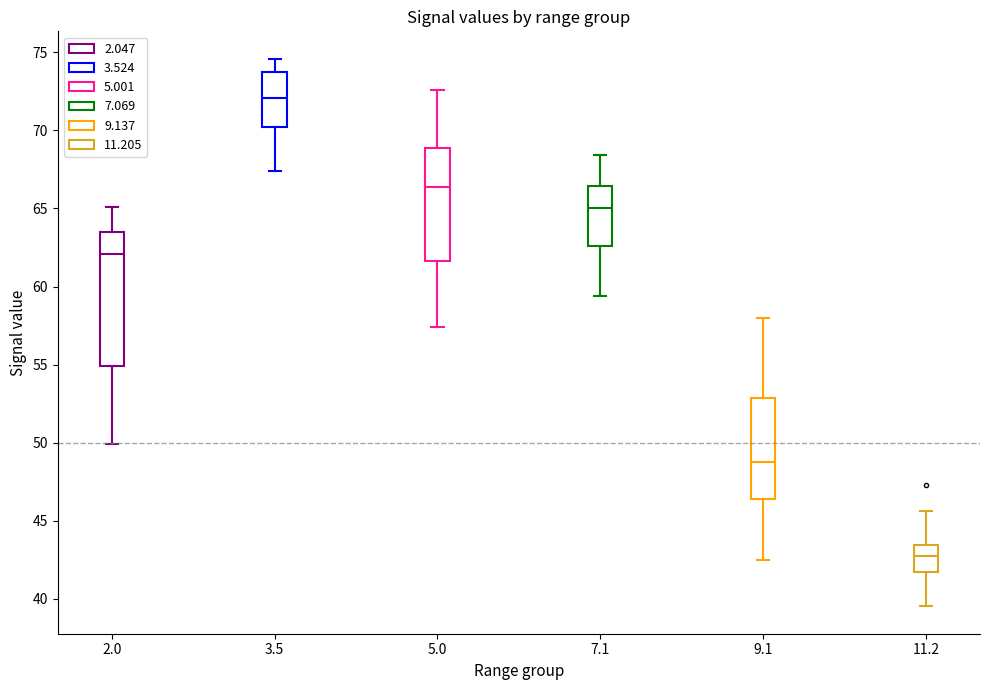

Which box has the lowest median line?

11.2